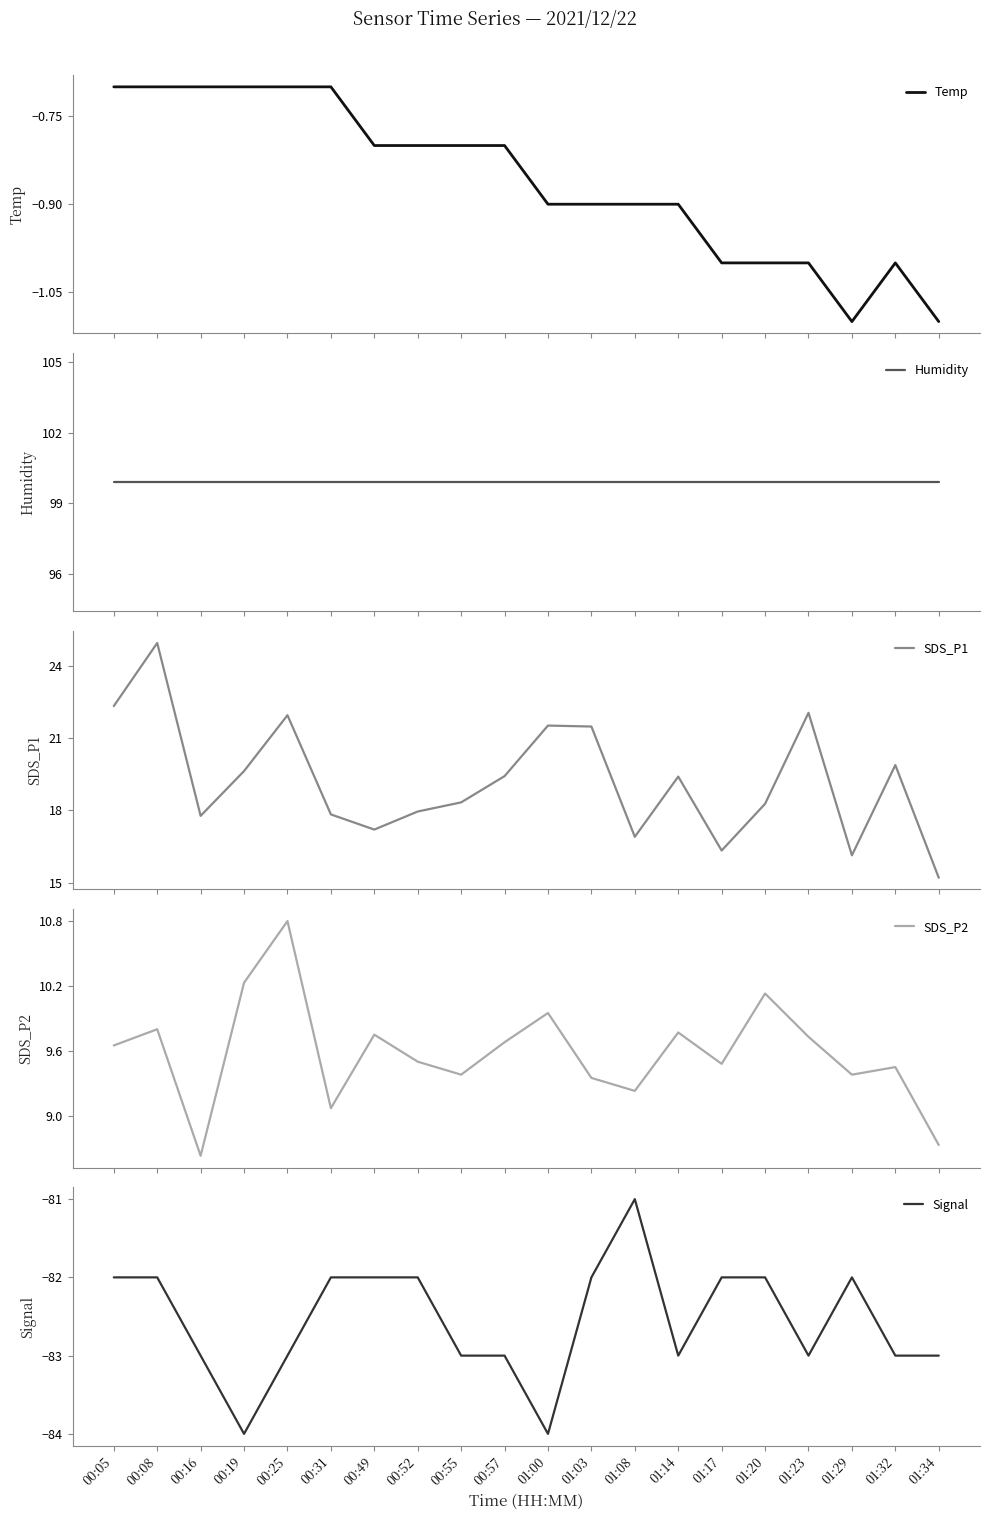

The SDS_P2 series shows 9.1 at 00:31. True or false?

True